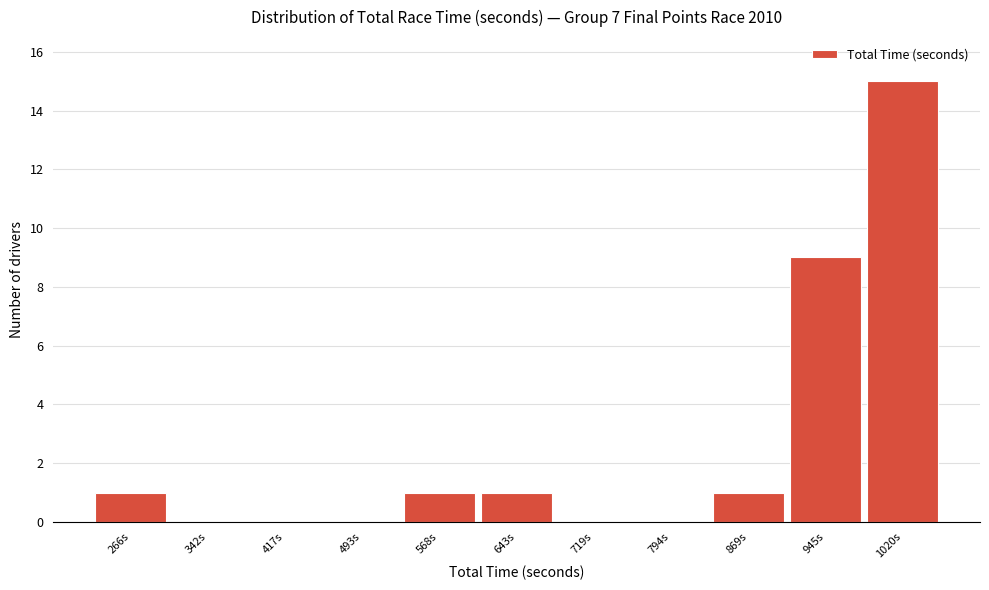

Reading left to right, list all the values displayed in this chart.

266s=1	342s=0	417s=0	493s=0	568s=1	643s=1	719s=0	794s=0	869s=1	945s=9	1020s=15